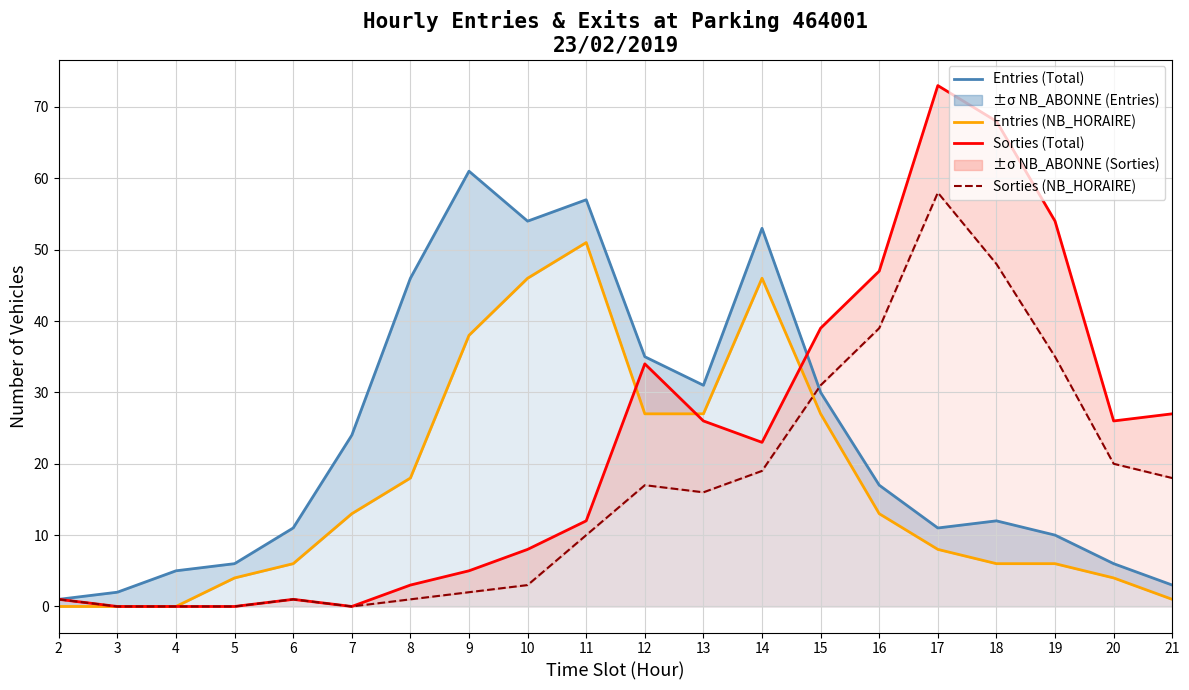

Which series changed the most between 4 and 10?

Entries (Total)